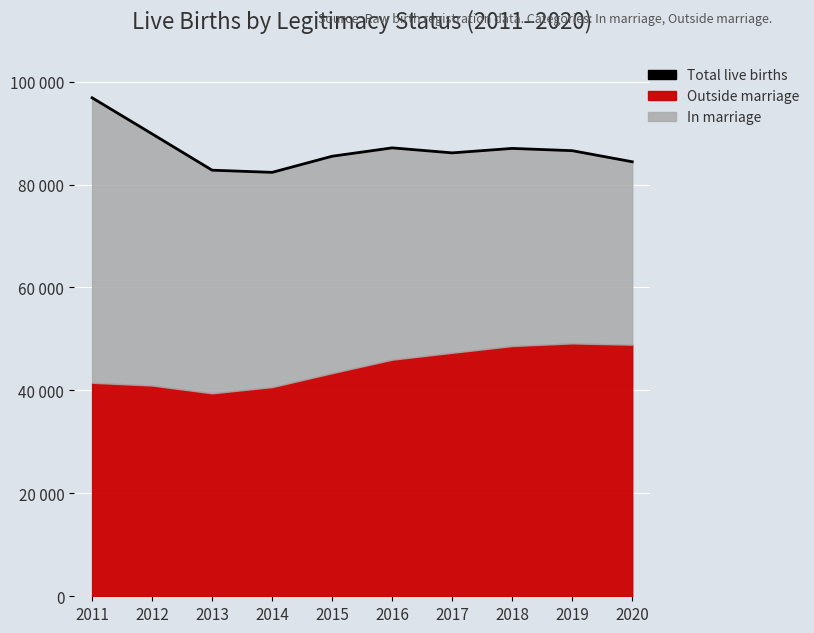

How many lines are shown in the chart?

1